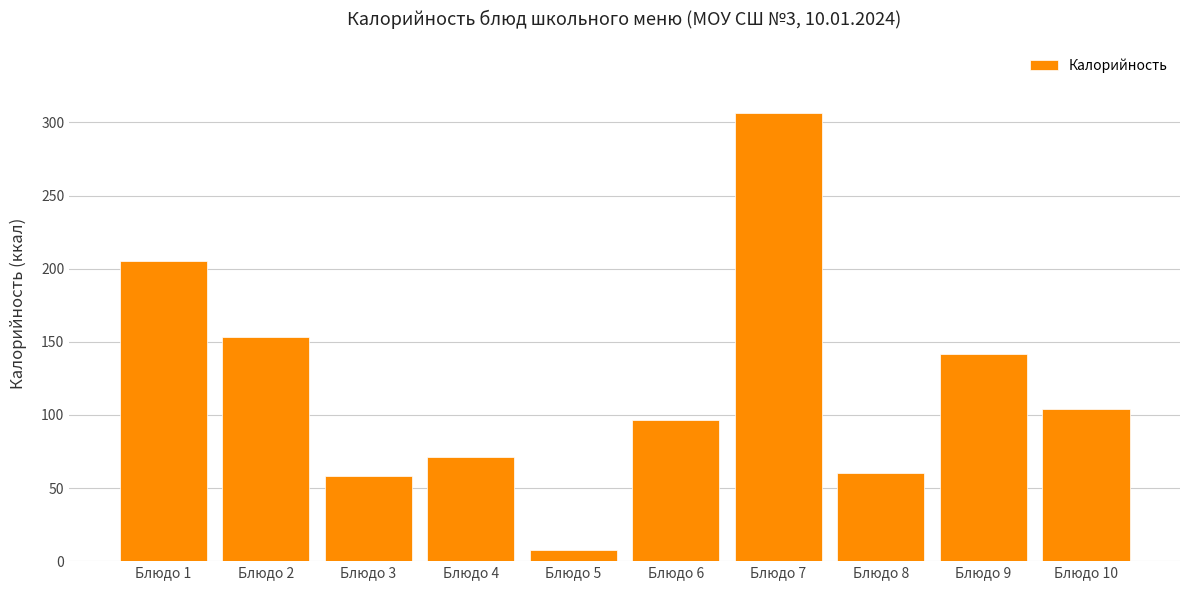

Reading left to right, transcribe all the data shown in this chart.

205.6	153.0	58.0	71.0	7.6	96.8	306.3	60.0	142.0	104.0